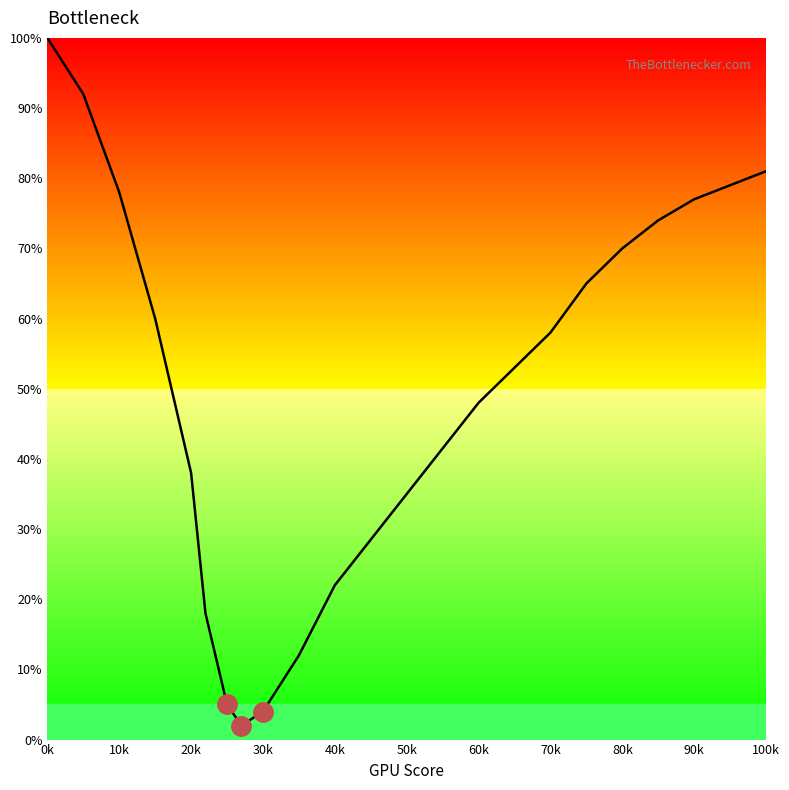

True or false: there are more than 2 points higher than both neighbors.

False